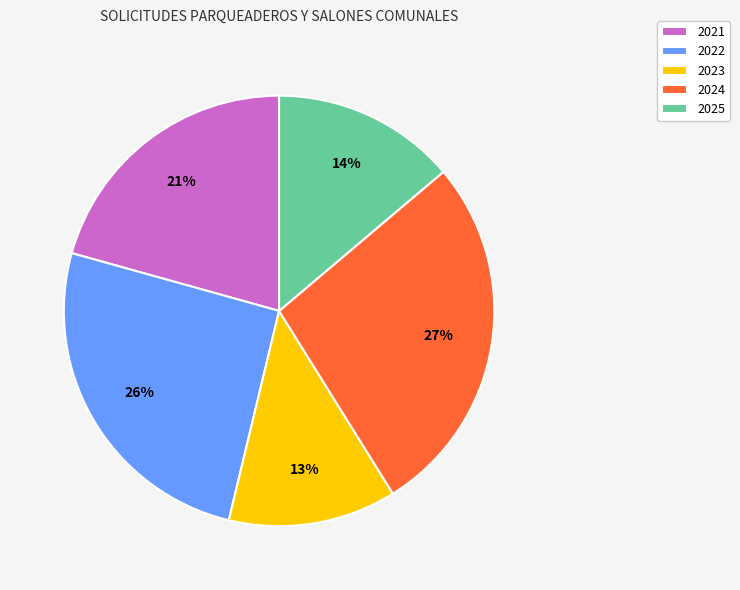

Combined, do 2021 and 2022 account for over 50%?

No